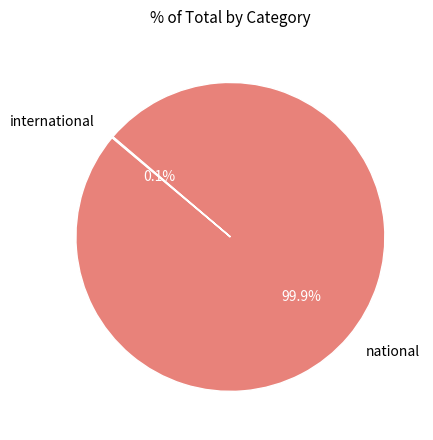

Does any single category account for the majority?

Yes